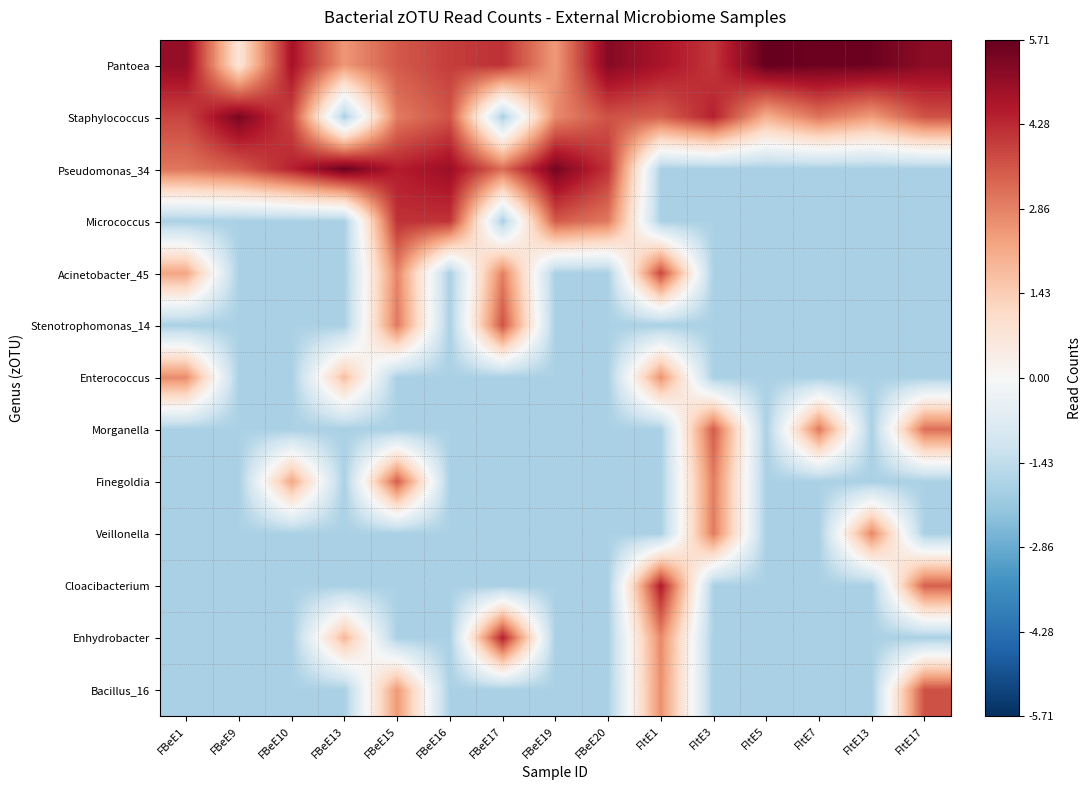

Which has a higher value, FItE13 or FBeE19?

FItE13